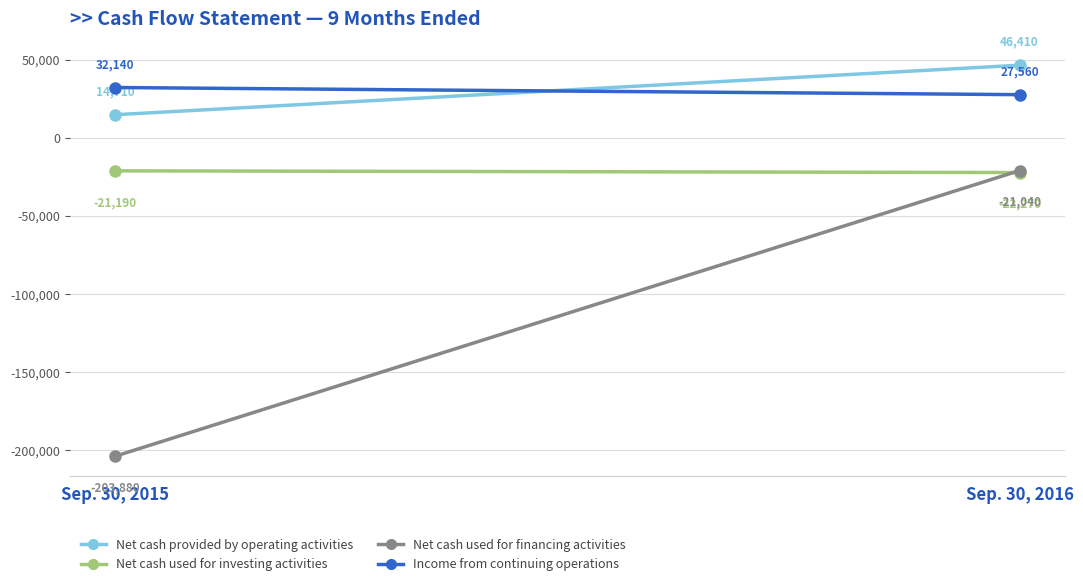

What is the sum of all Income from continuing operations values?

59700